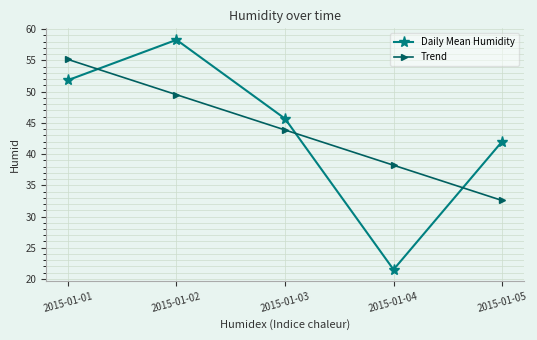

How many lines are shown in the chart?

2